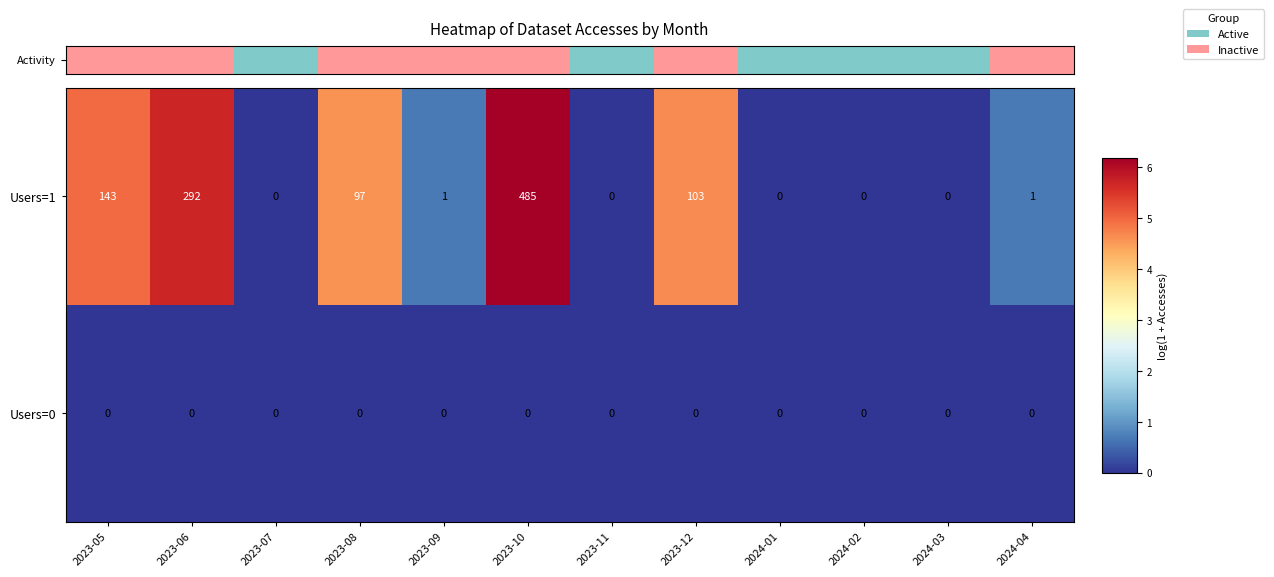

Reading left to right, list all the values displayed in this chart.

Users=1: 143	292	0	97	1	485	0	103	0	0	0	1
Users=0: 0	0	0	0	0	0	0	0	0	0	0	0